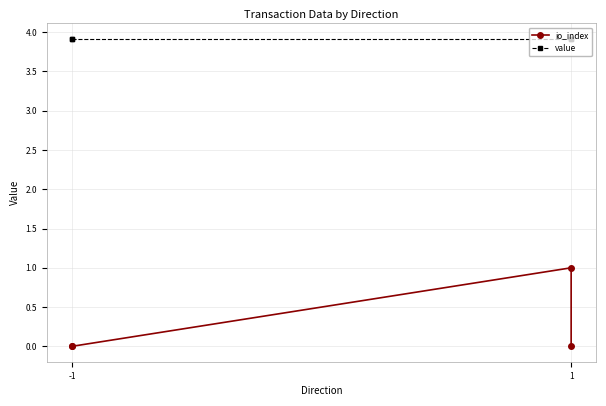

True or false: value has more than 2 interior local peaks.

False